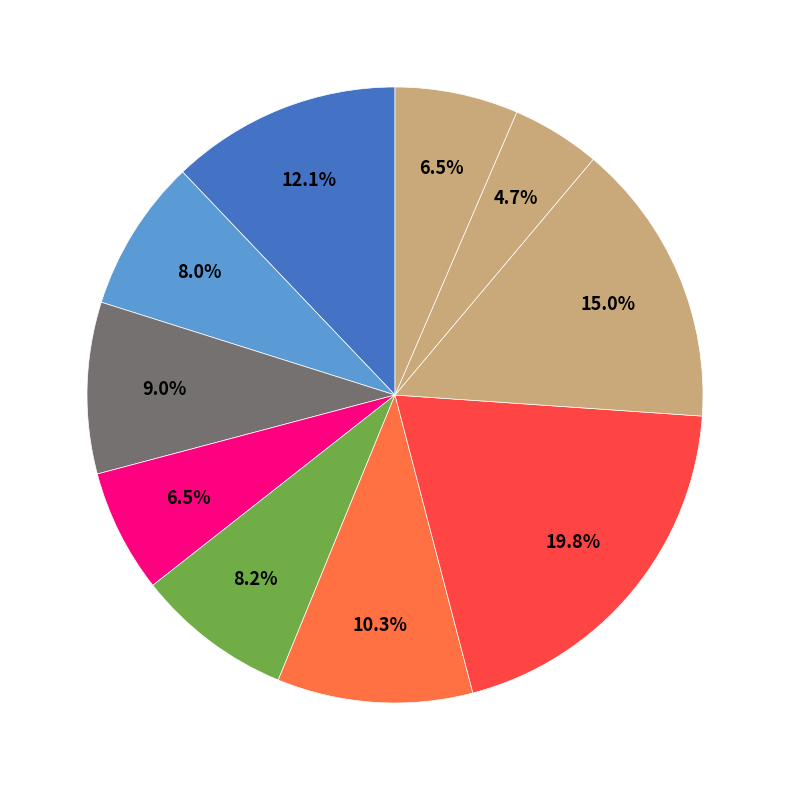

How many slices are in this pie chart?

10